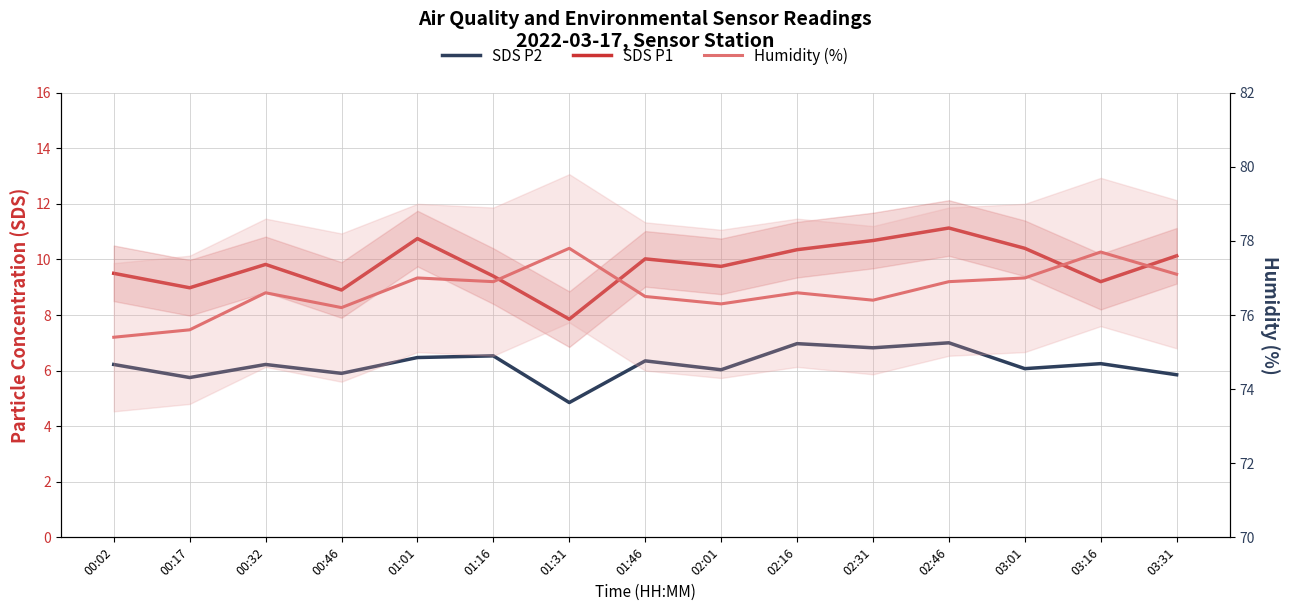

At which category is the sum across all series the highest?

02:46